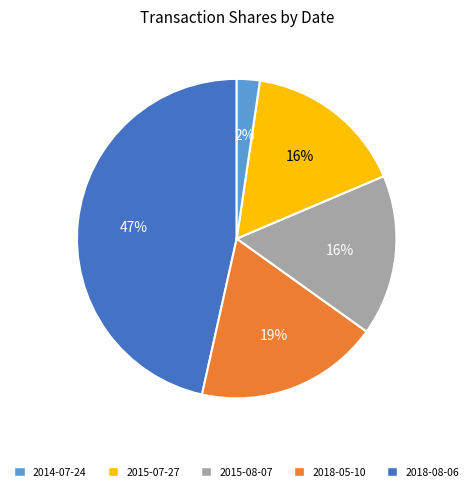

Does any single category account for the majority?

No